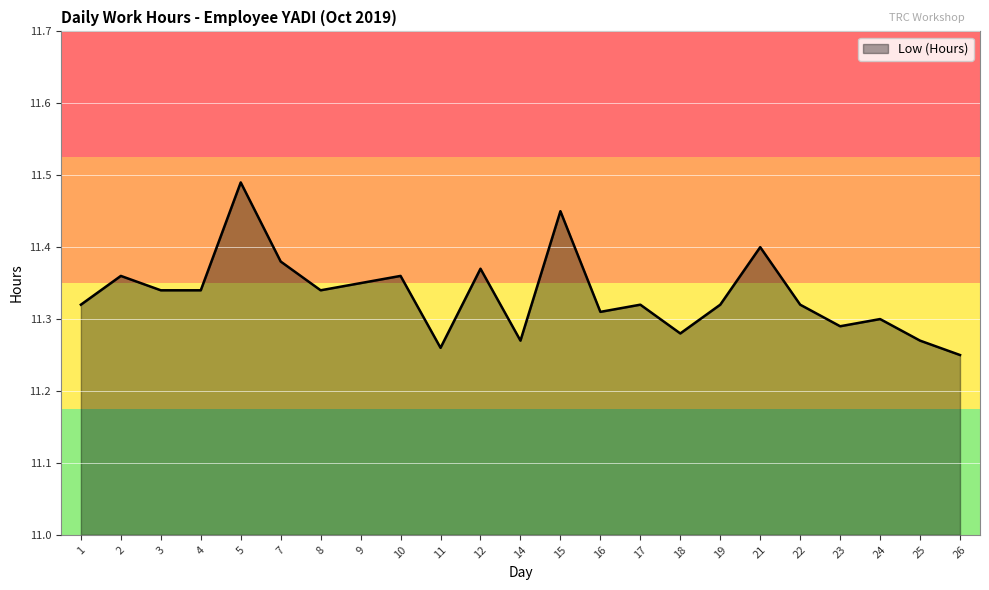

The value at 3 is 11.3. True or false?

True